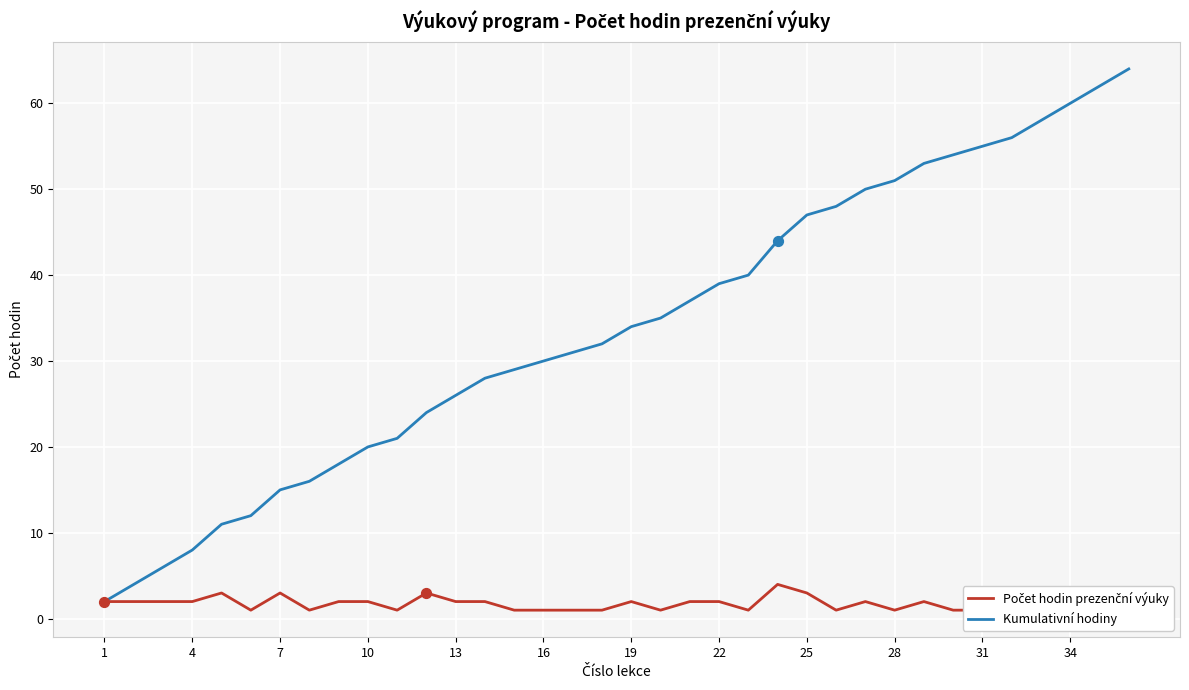

Which series has the largest Y range (max minus min)?

Kumulativní hodiny